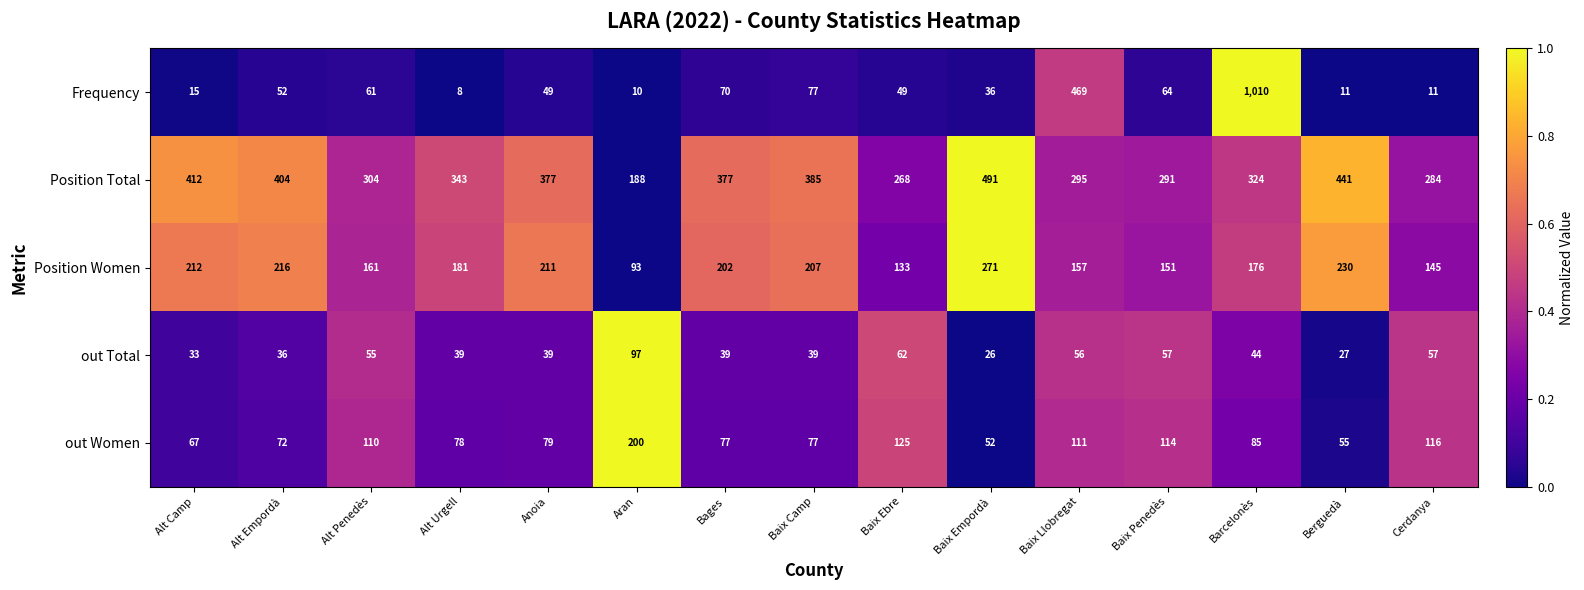

What is the sum of the Frequency values at Alt Empordà and Alt Penedès?

113